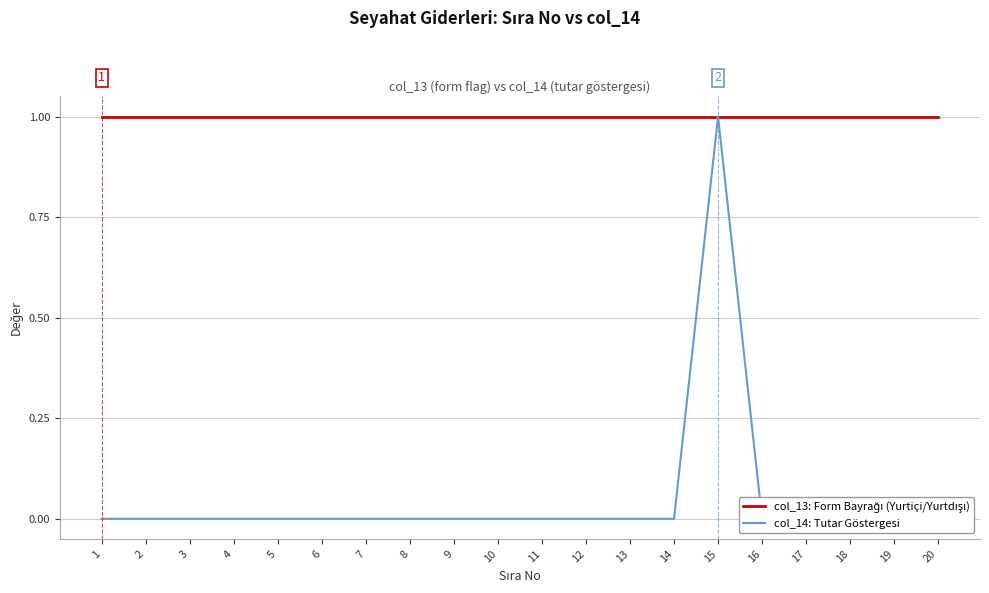

At which category is the sum across all series the highest?

15